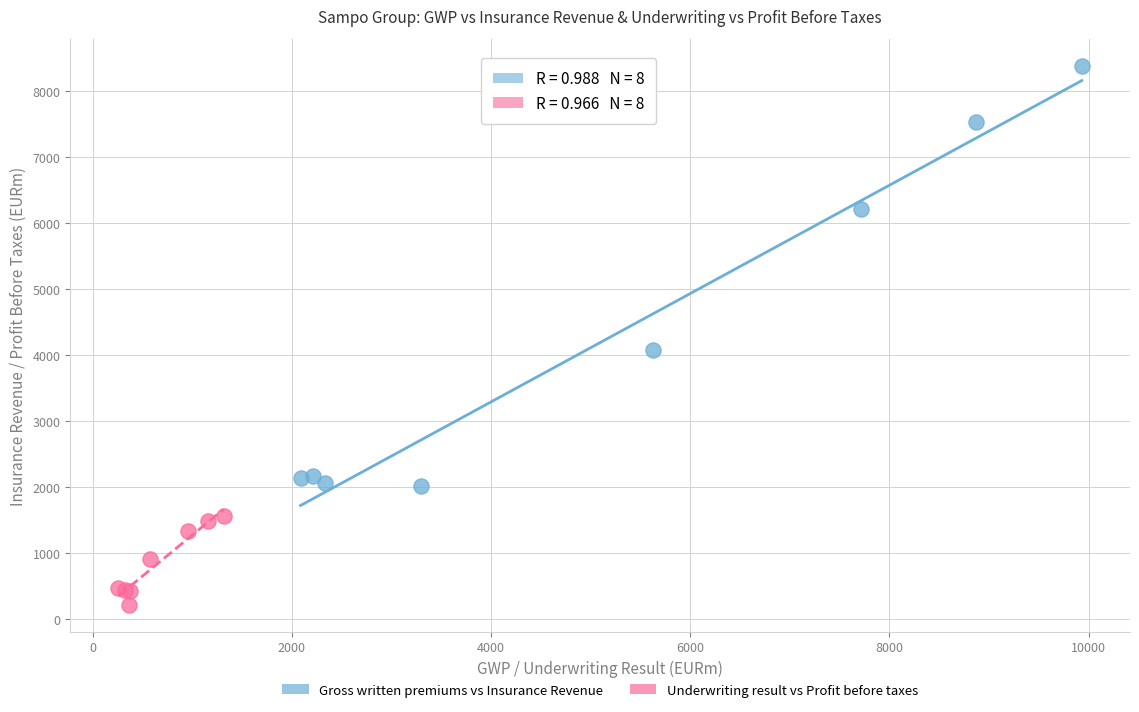

Which series has the largest Y range (max minus min)?

Gross written premiums vs Insurance Revenue